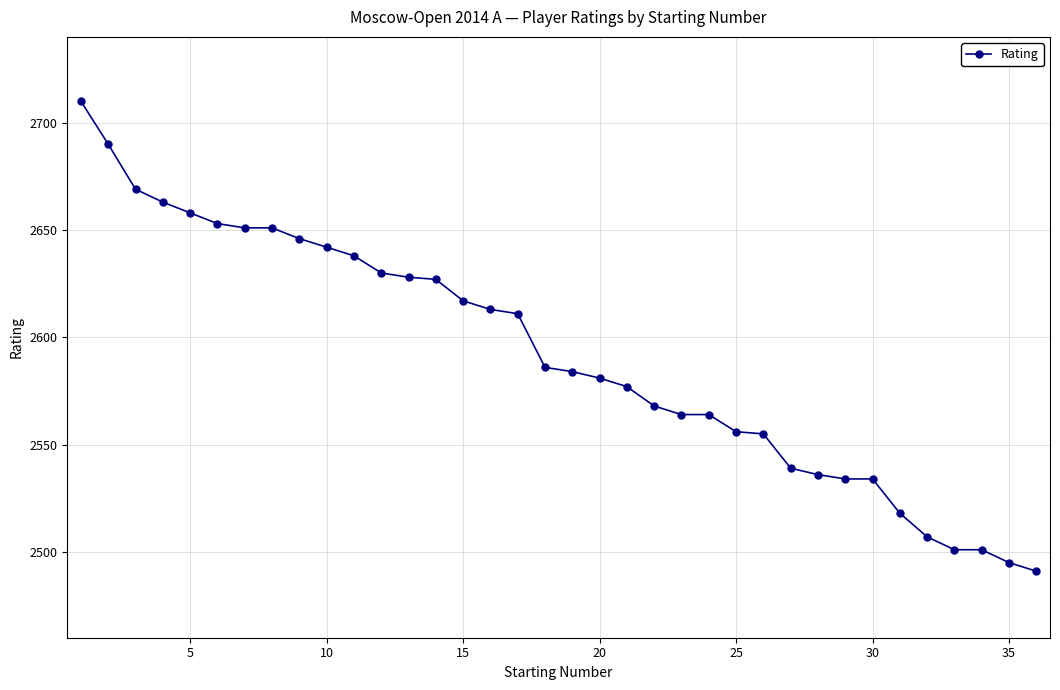

Does the chart display data point markers on the line(s)?

Yes